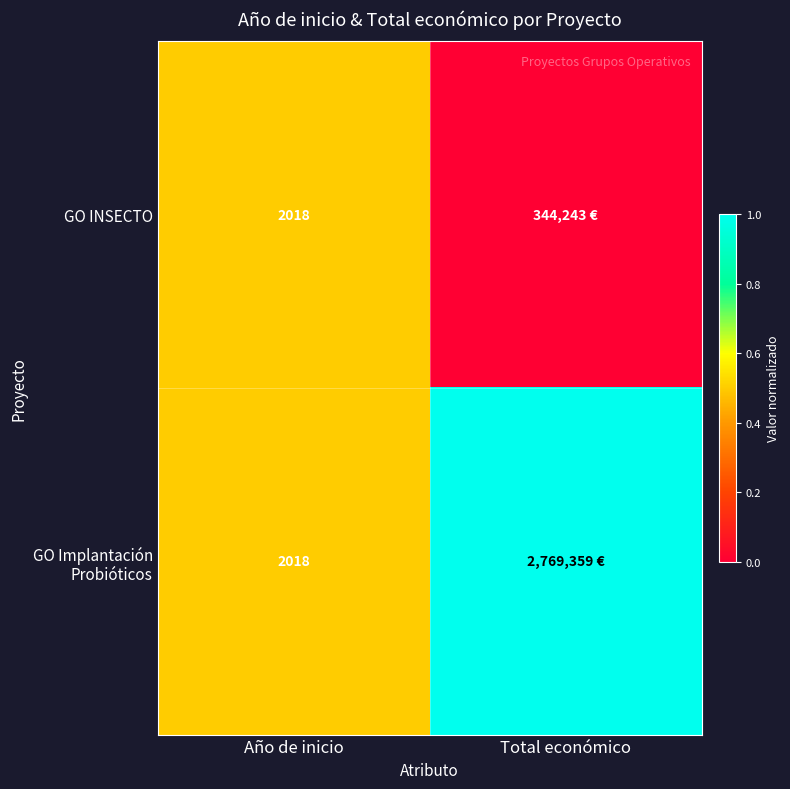

True or false: GO INSECTO has a value of 2018 at Año de inicio.

True